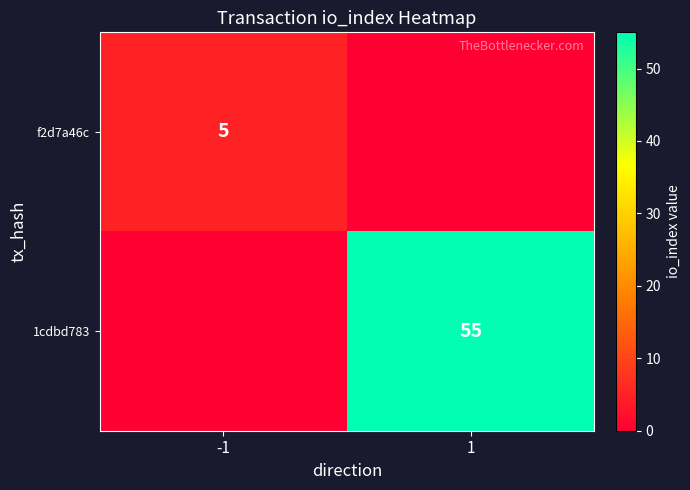

Is it true that 1cdbd783 equals 22 at 1?

False